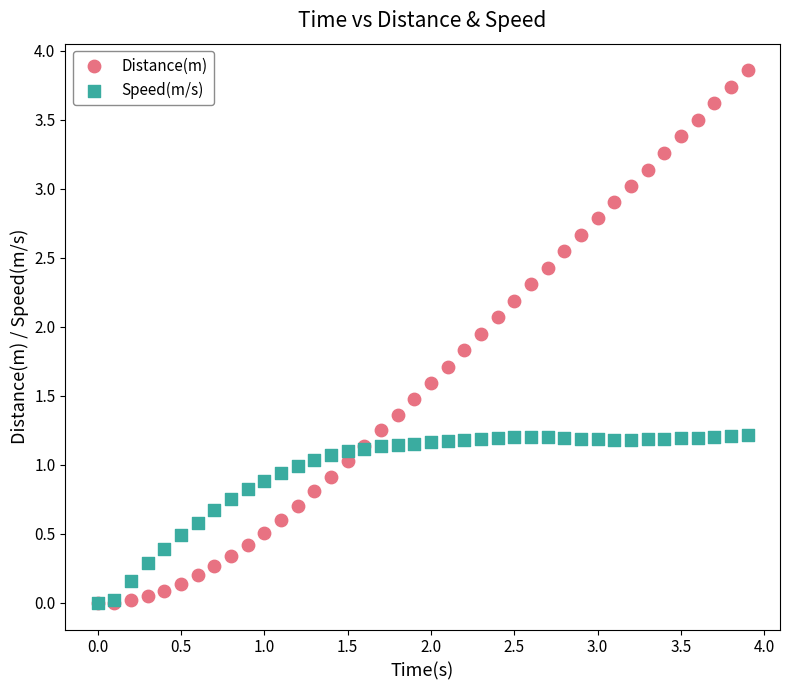

What are all the series names shown in the legend?

Distance(m), Speed(m/s)